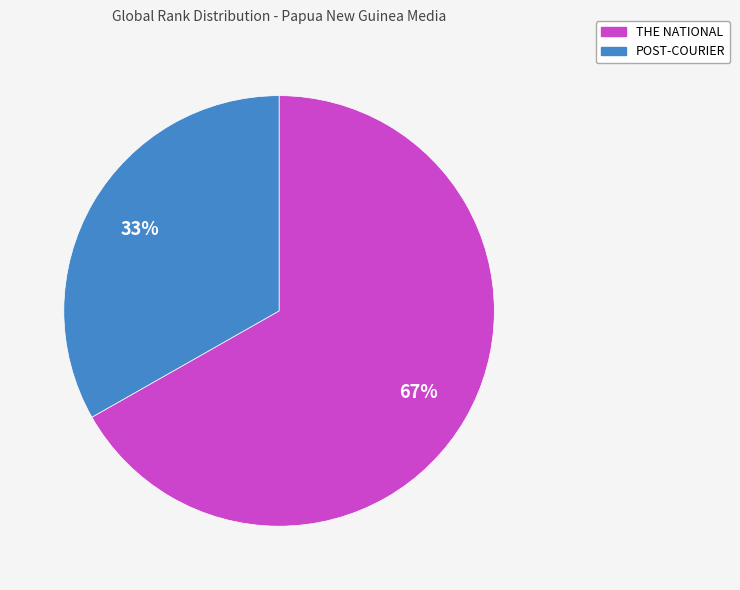

The THE NATIONAL slice represents 82% of the pie. True or false?

False